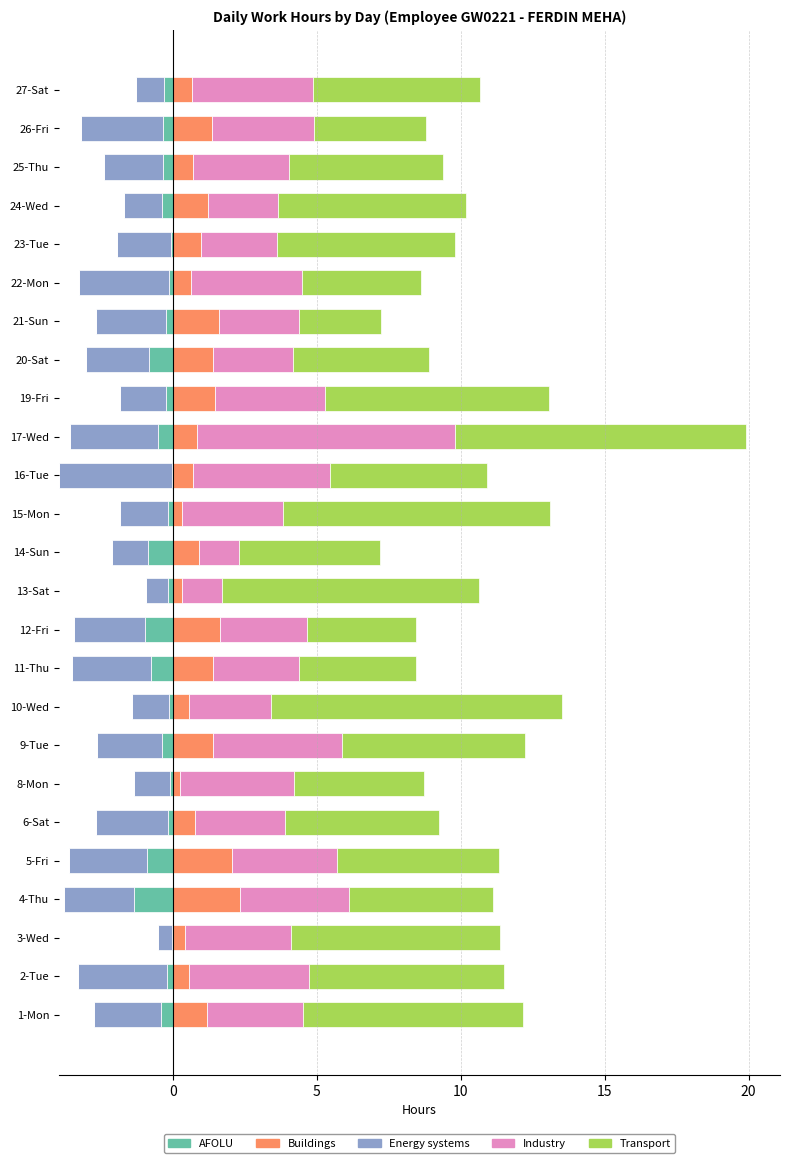

At how many categories does at least one series exceed 3?

24